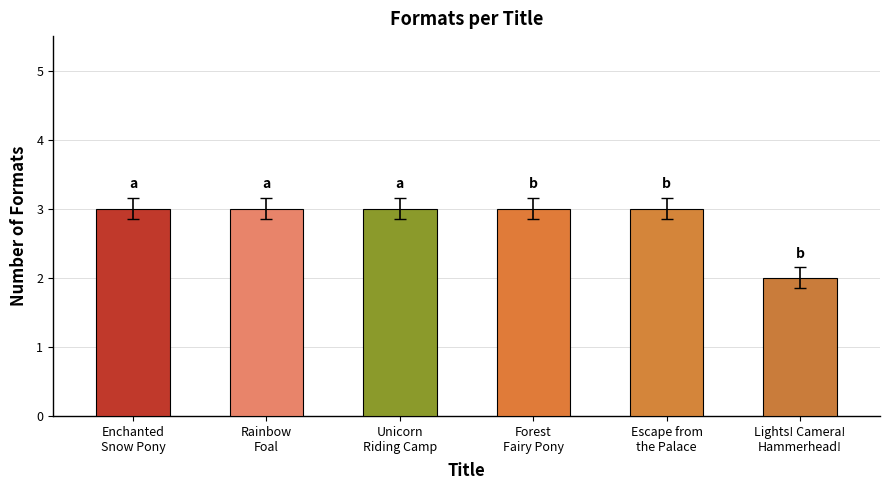

What is the greatest value displayed?

3